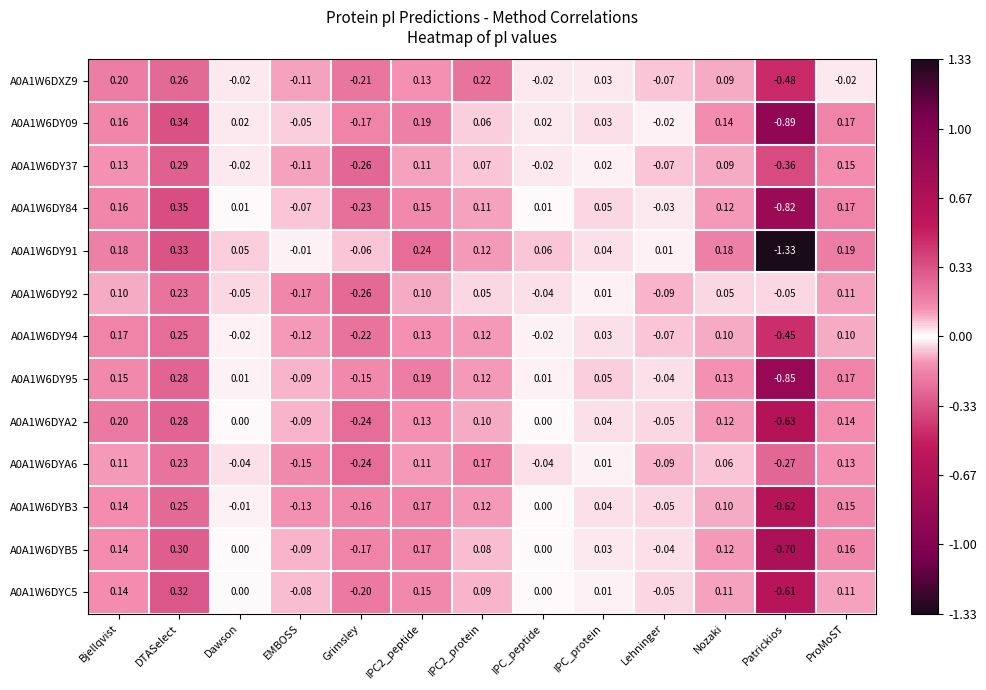

Which label corresponds to the largest value in the chart?

DTASelect